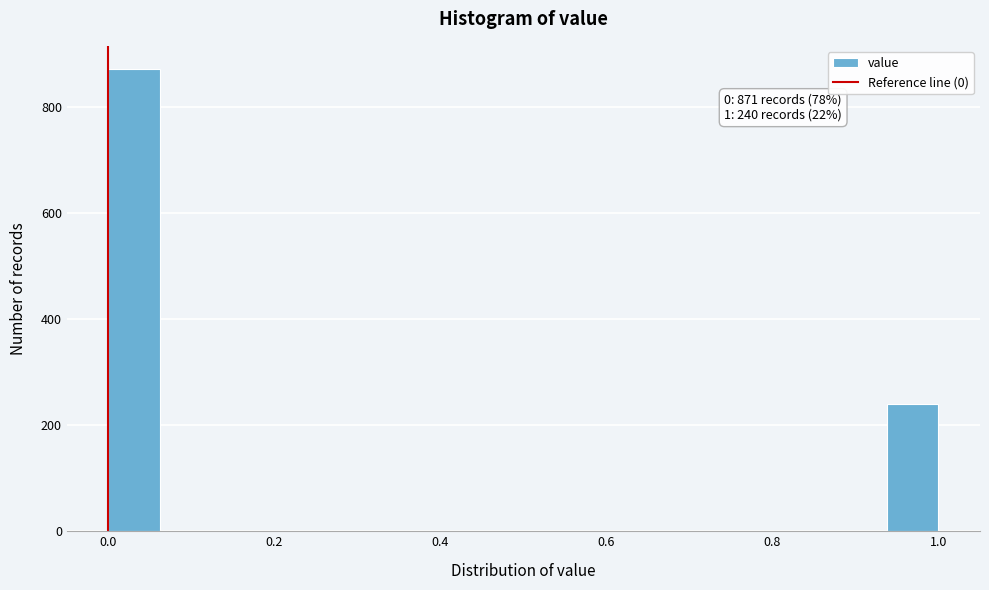

Around what value on the x-axis is the tallest bar? Give the approximate position of its centre, as read against the axis.

0.04